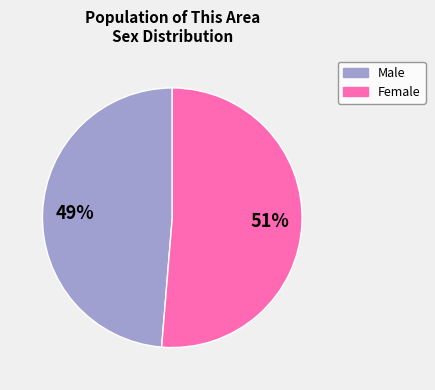

Is there any slice that represents more than half of the pie?

Yes